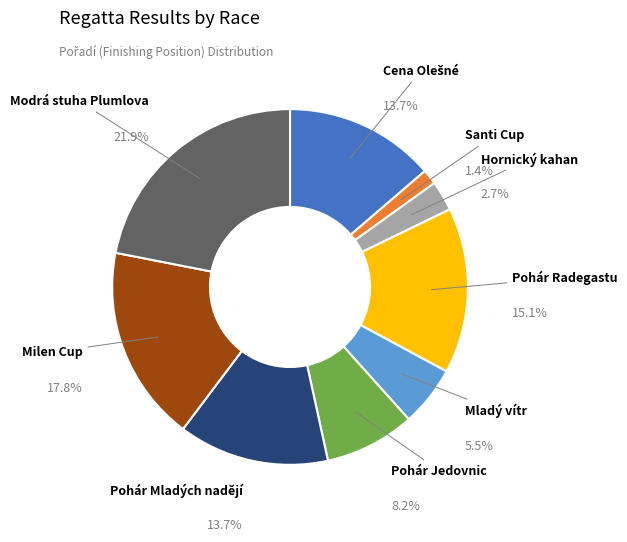

How much of the chart is everything except Milen Cup?

82.2%